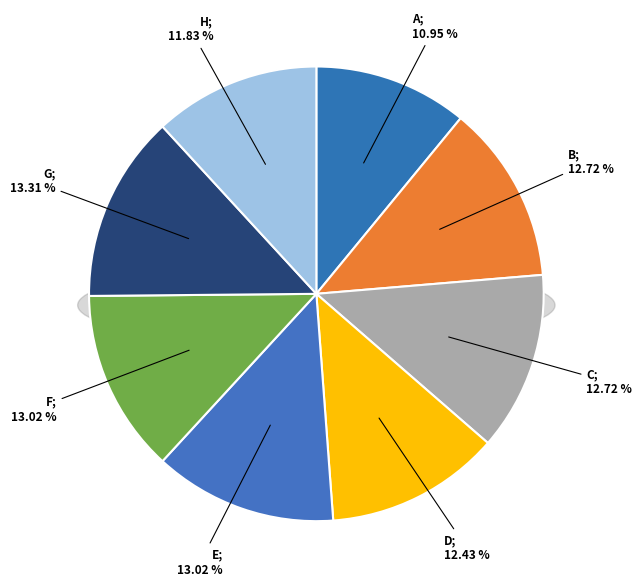

Is there any slice that represents more than half of the pie?

No